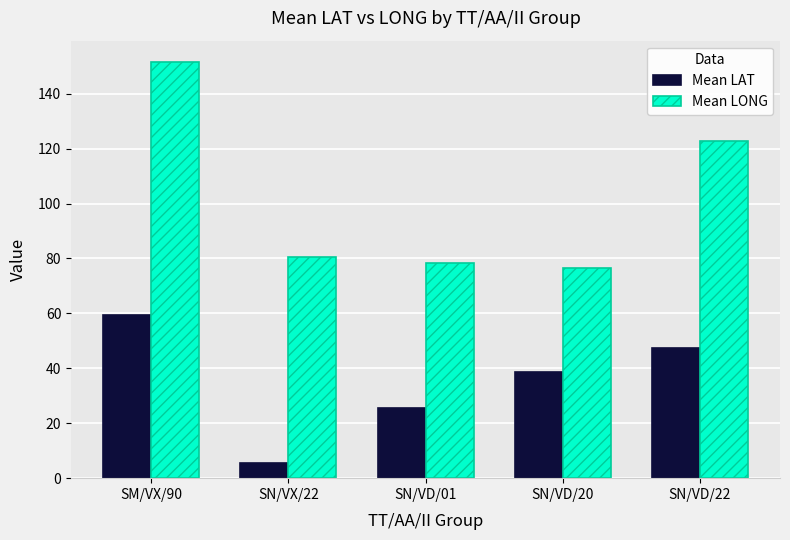

True or false: Mean LONG has a value of 122.7 at SN/VD/22.

True